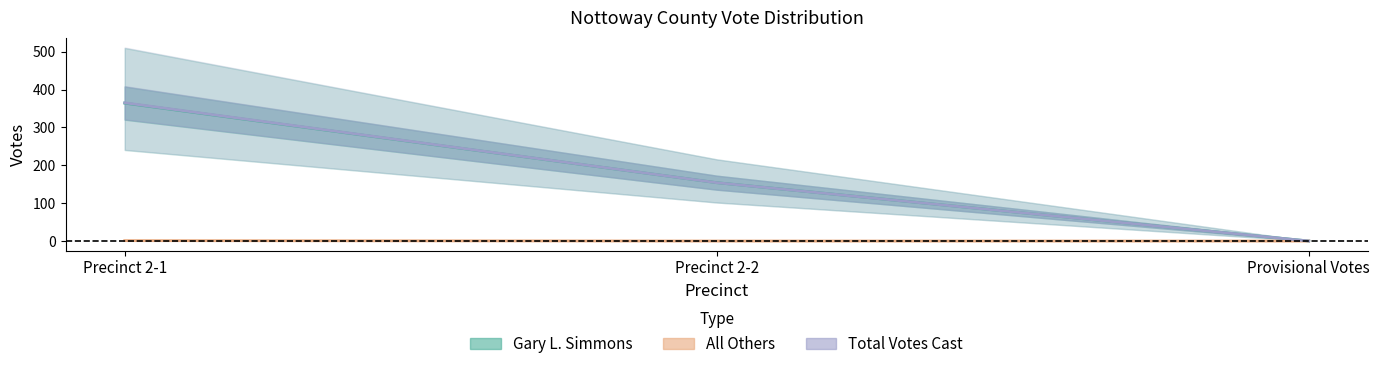

Where is Gary L. Simmons nearest to the value 182?

Precinct 2-2